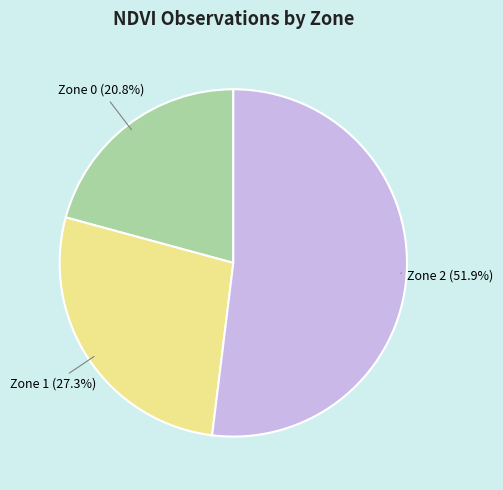

What is the largest slice in the pie chart?

Zone 2